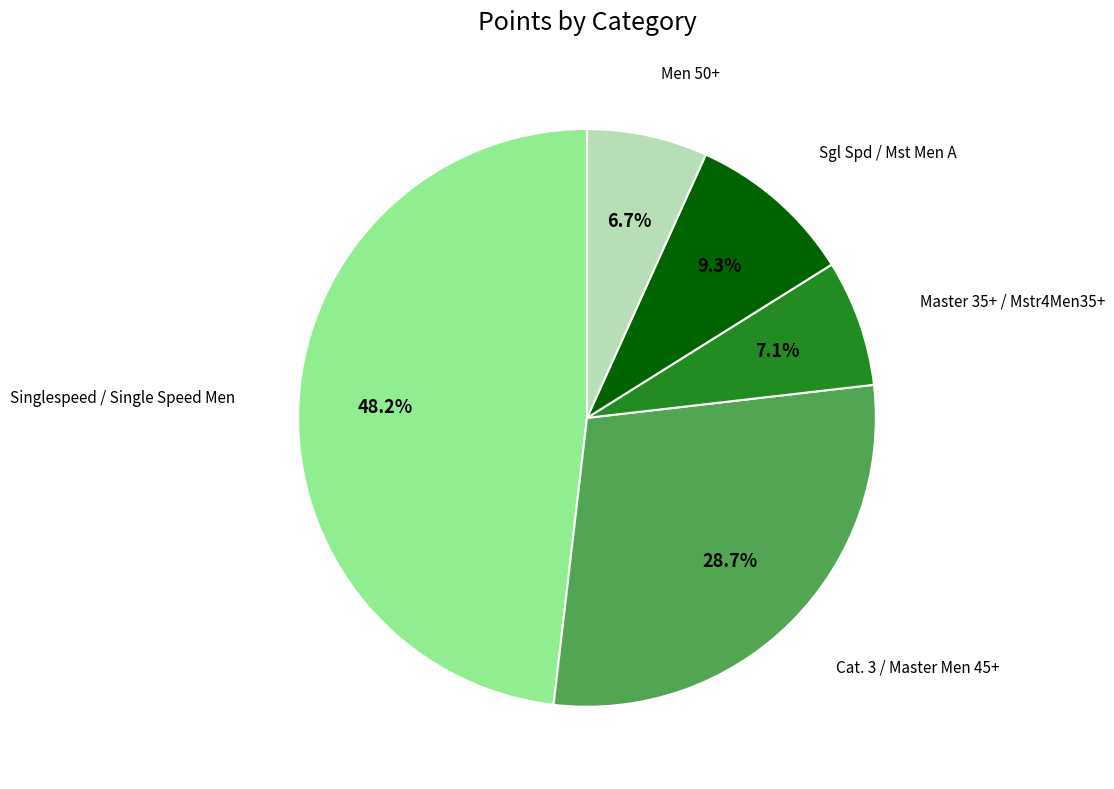

Does any single category account for the majority?

No